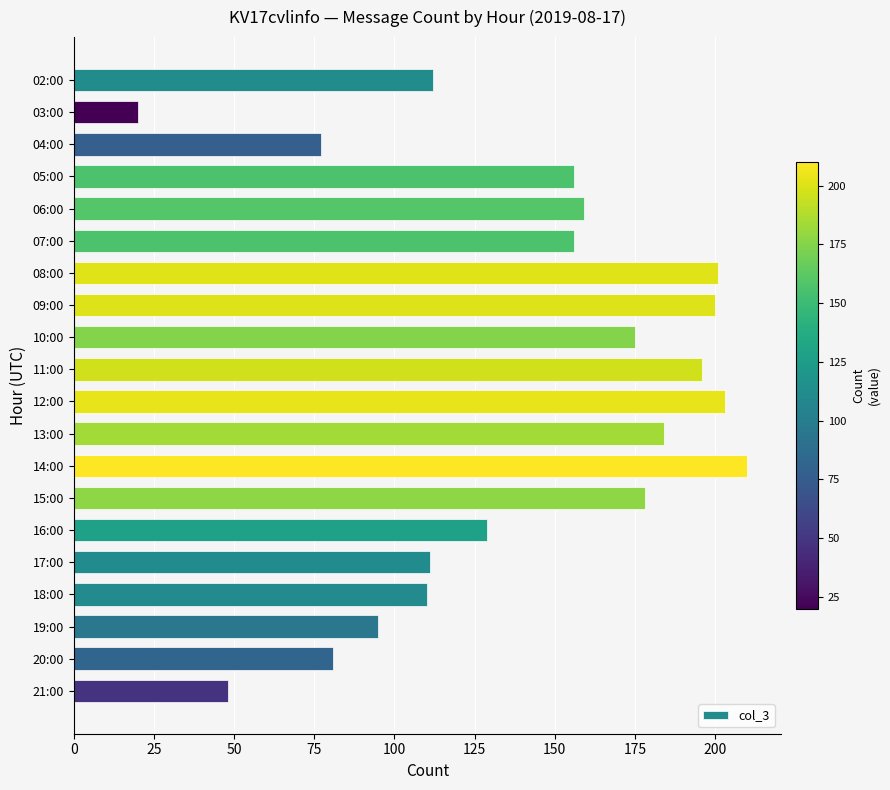

What position from the bottom is 03:00?

19